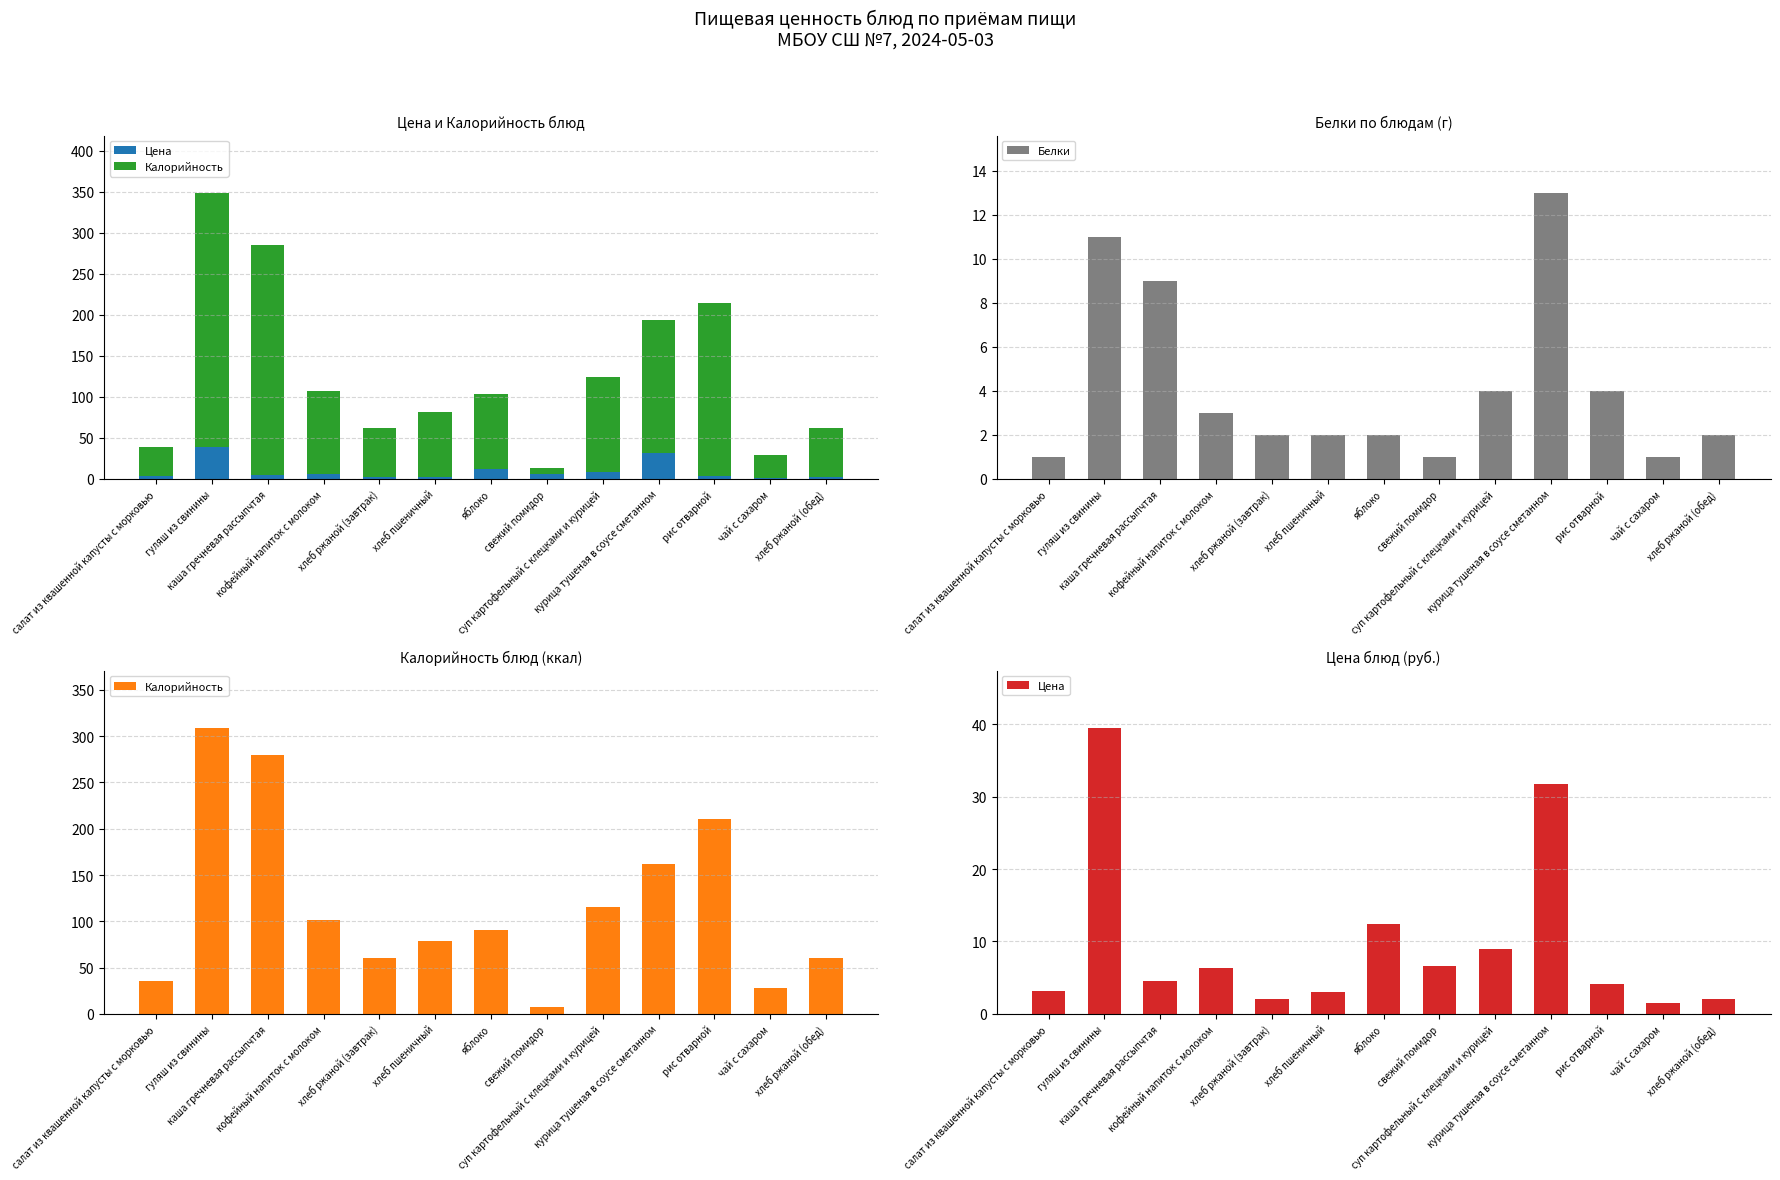

What is the sum of all Белки values?

55